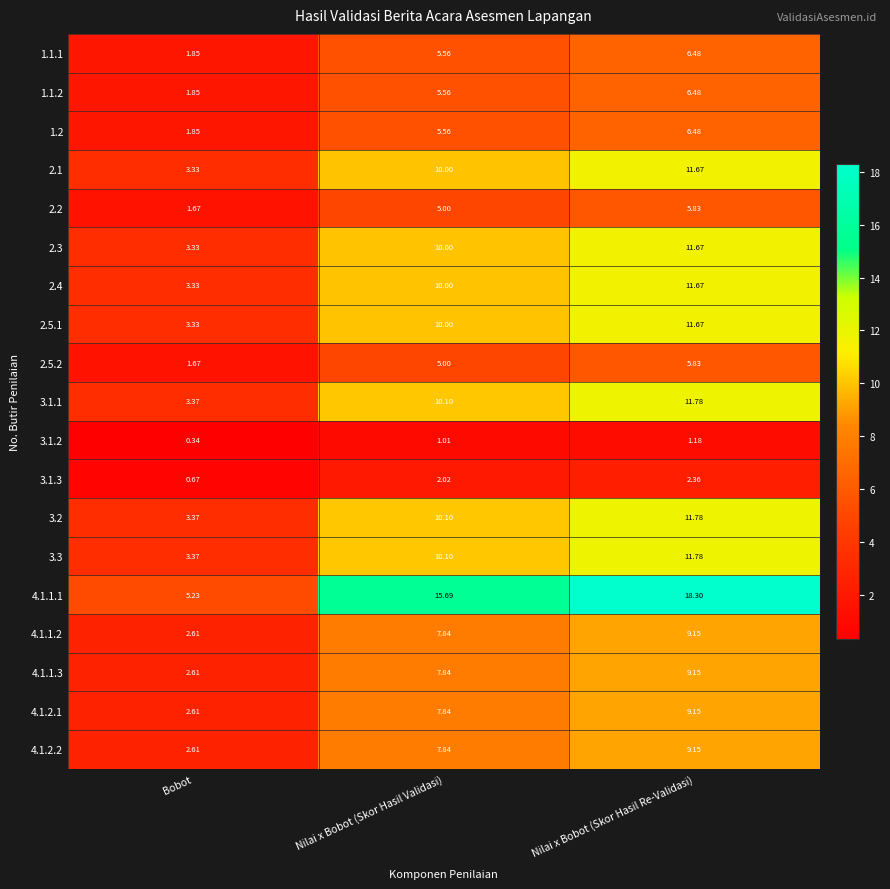

Rank the categories by 2.1 value from highest to lowest.

Nilai x Bobot (Skor Hasil Re-Validasi), Nilai x Bobot (Skor Hasil Validasi), Bobot